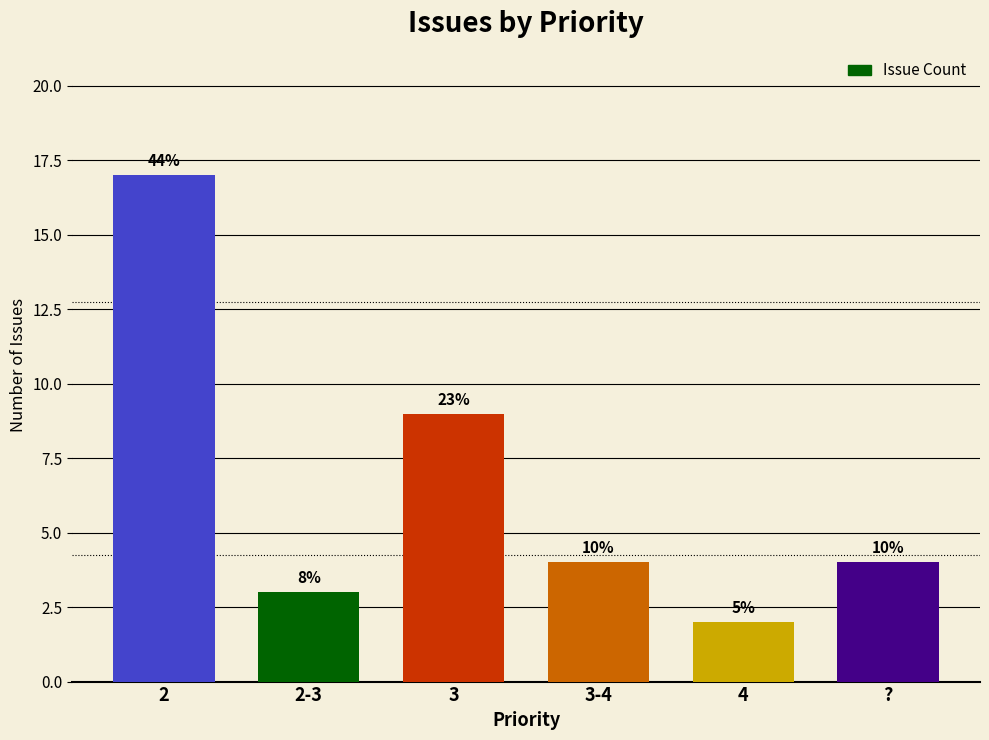

How many bars are there in total?

6